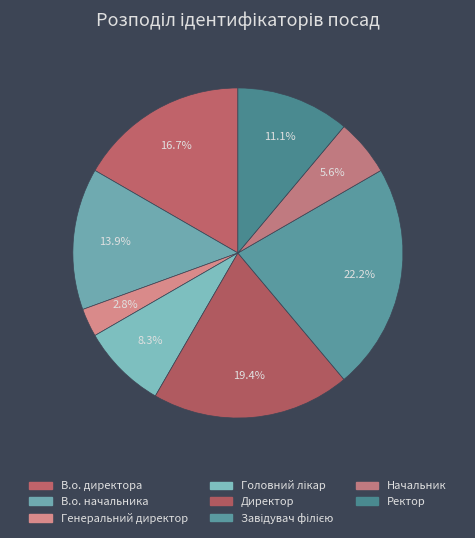

To the nearest percent, what is the combined percentage of Завідувач філією and Головний лікар?

31%